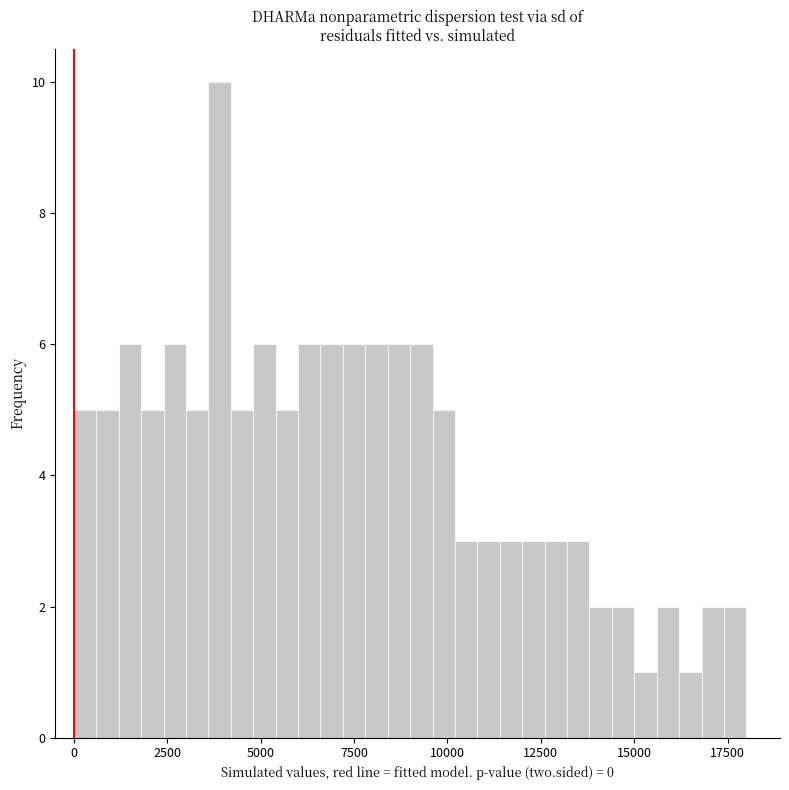

Around what value on the x-axis is the tallest bar? Give the approximate position of its centre, as read against the axis.

4000